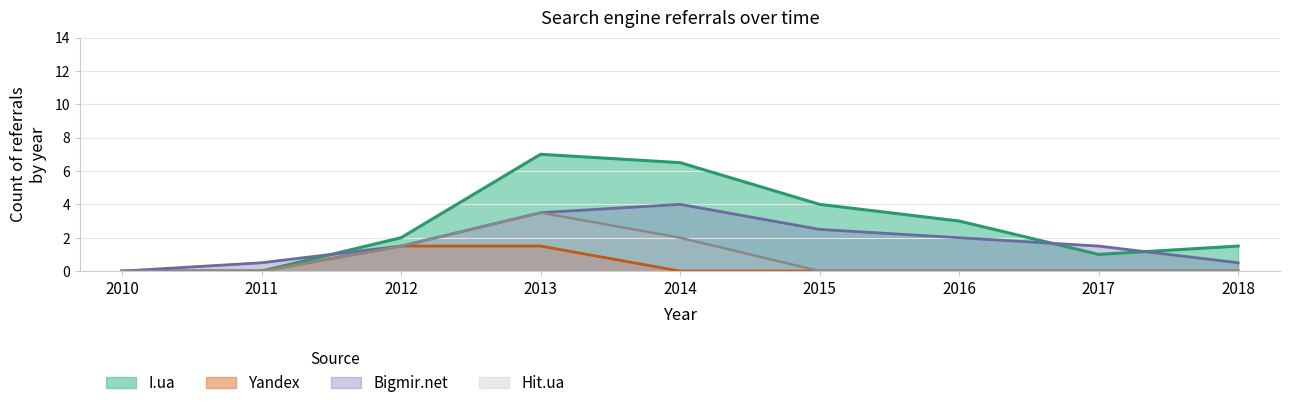

What value does the Bigmir.net series have at 2016?

2.0